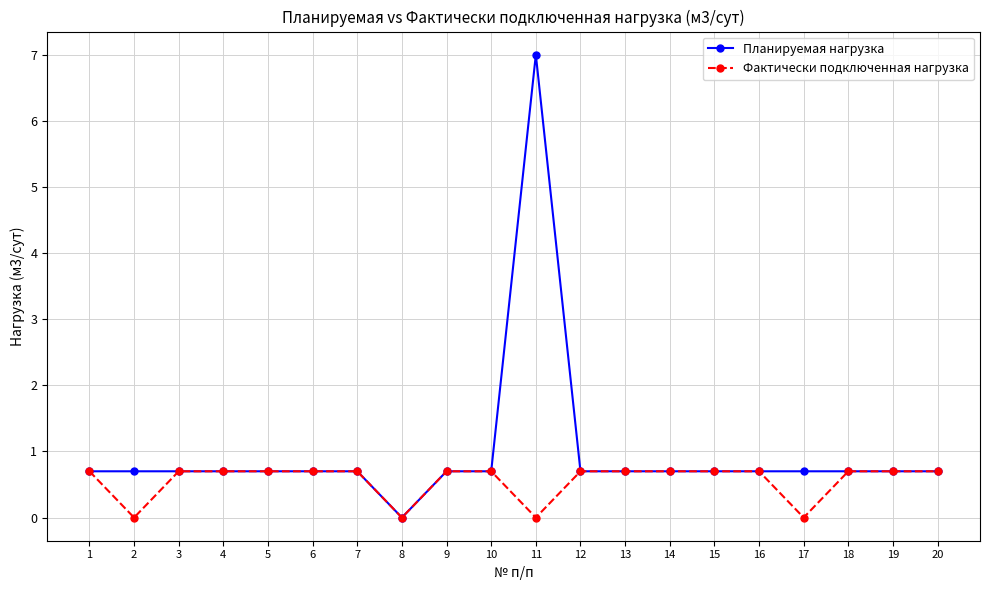

True or false: Планируемая нагрузка has a value of 0.4 at 13.

False